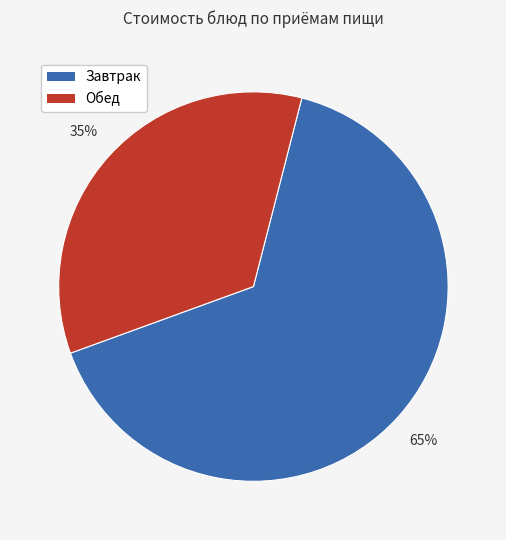

To the nearest percent, what is the average slice percentage?

50%